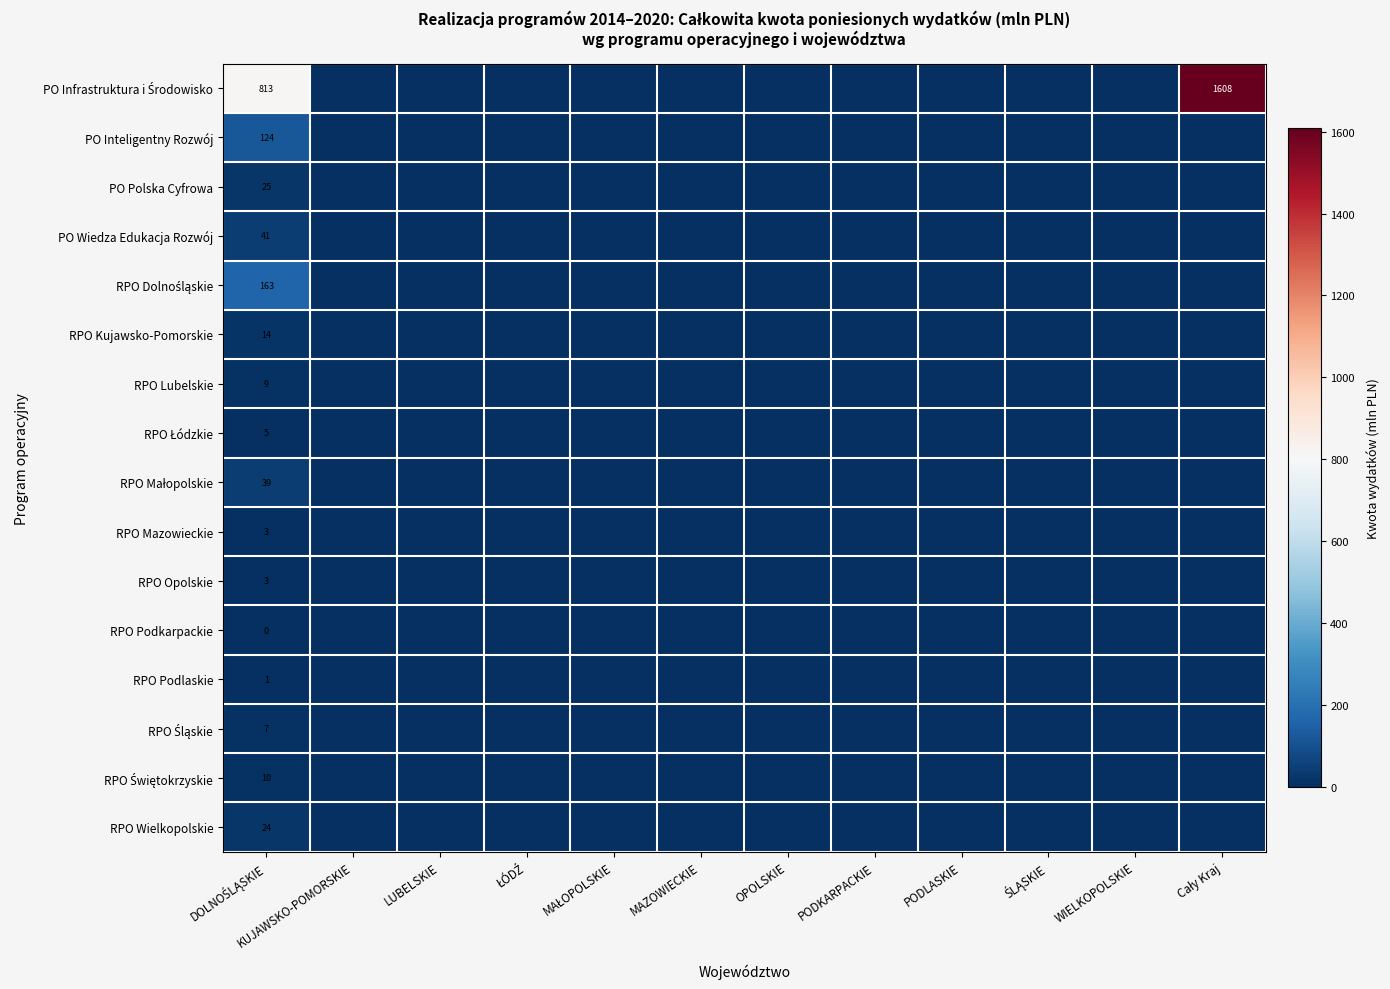

How many data points in RPO Lubelskie are above 0?

1